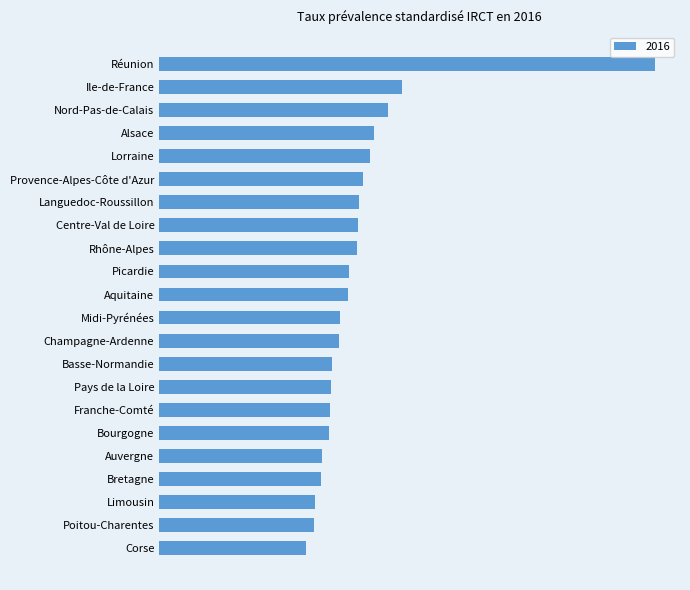

Between Champagne-Ardenne and Picardie, which is larger?

Picardie